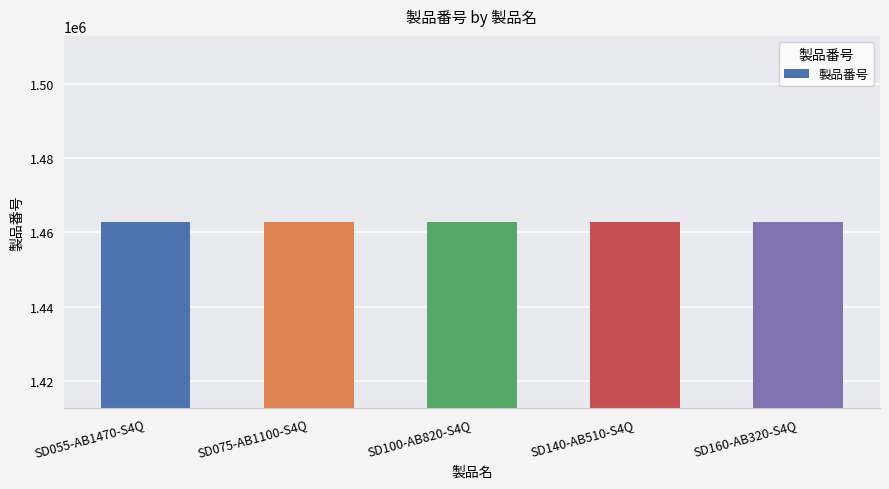

How many data points are less than 1462794?

2